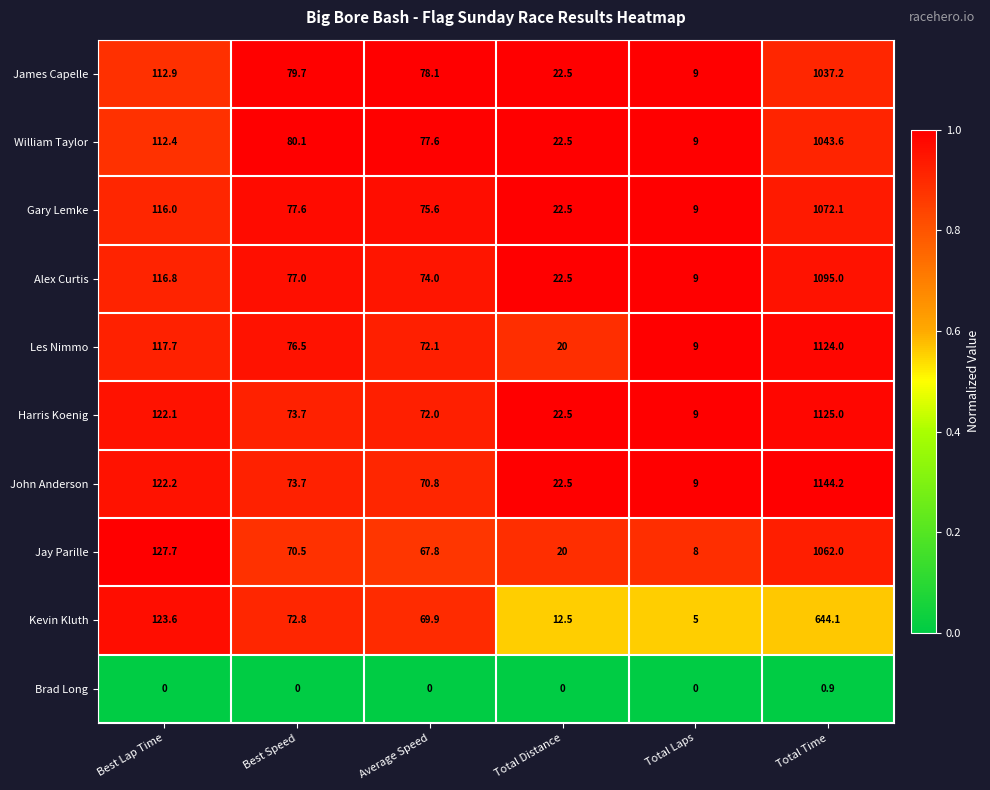

What is the spread (max minus min) of values at Best Lap Time?

127.7